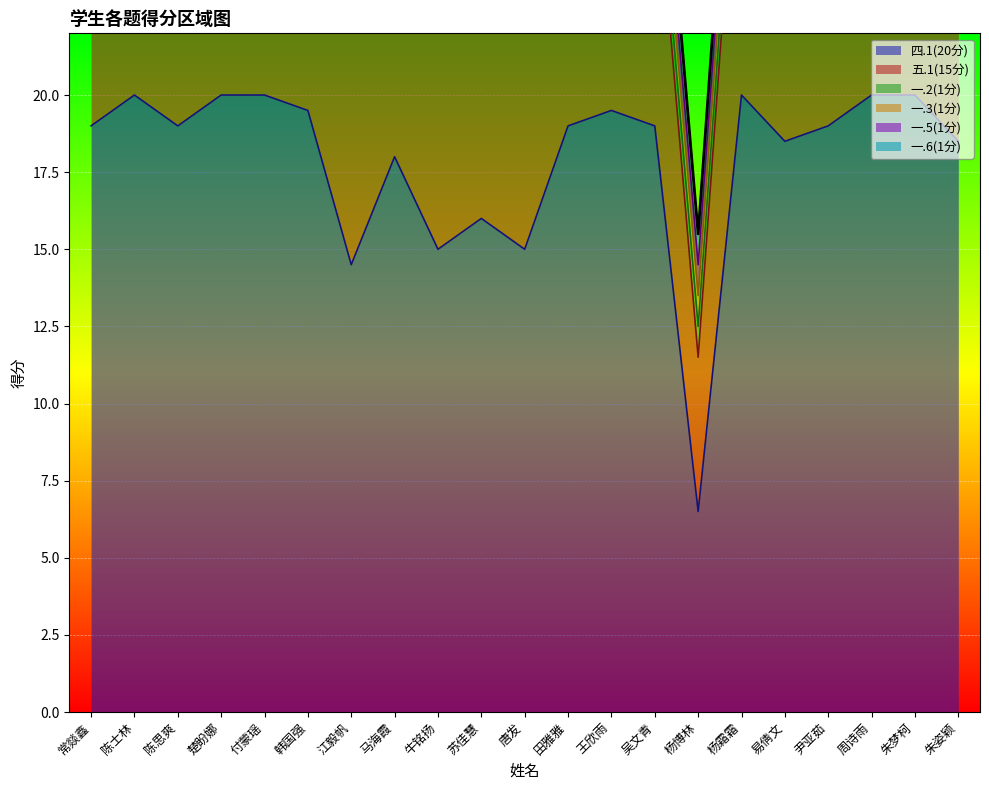

True or false: 四.1(20分) and 一.5(1分) cross at least once.

False